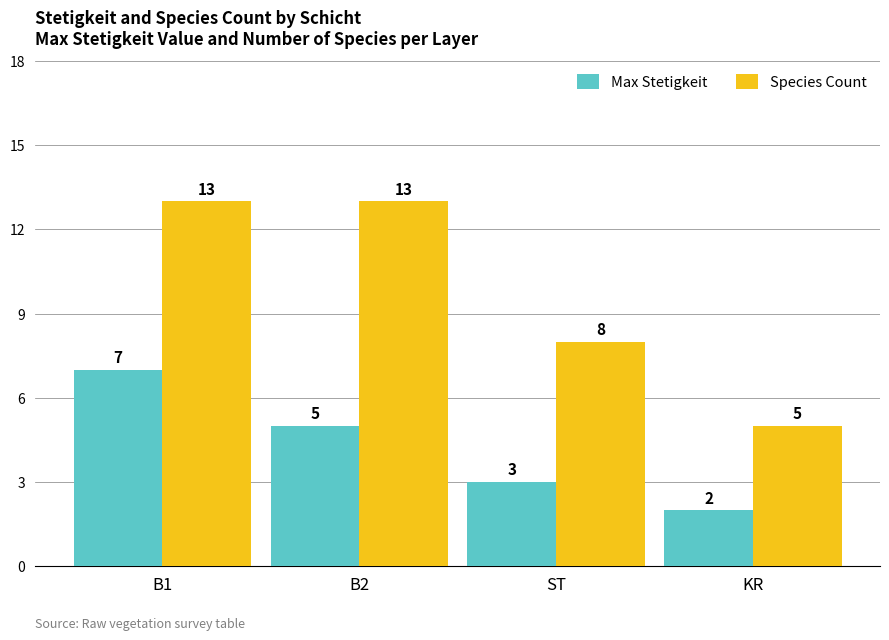

At which label does Max Stetigkeit reach its minimum?

KR